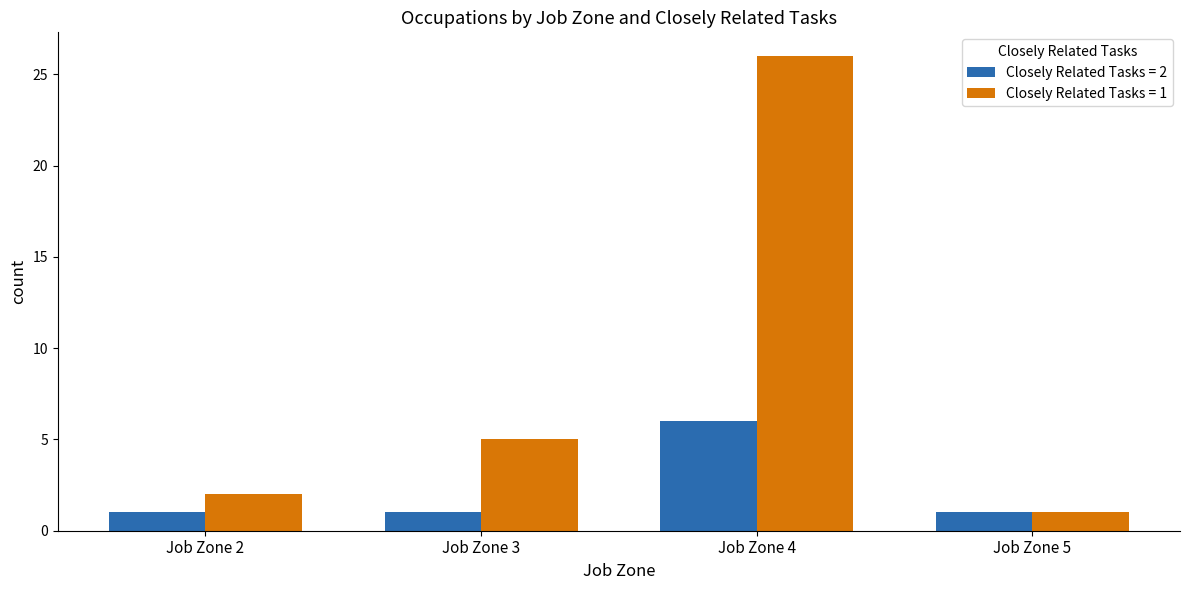

What is the value of the Closely Related Tasks = 2 bar at the 4th from the left?

1